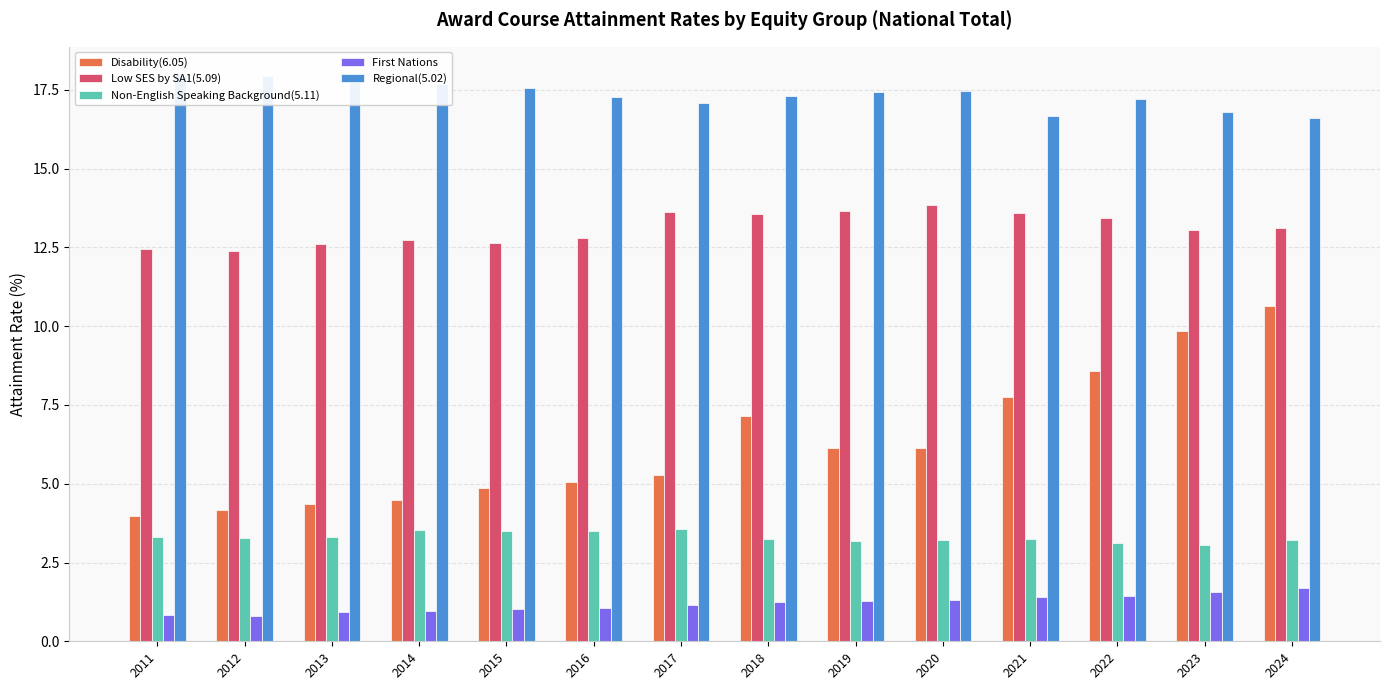

What are all the series names shown in the legend?

Disability(6.05), Low SES by SA1(5.09), Non-English Speaking Background(5.11), First Nations, Regional(5.02)